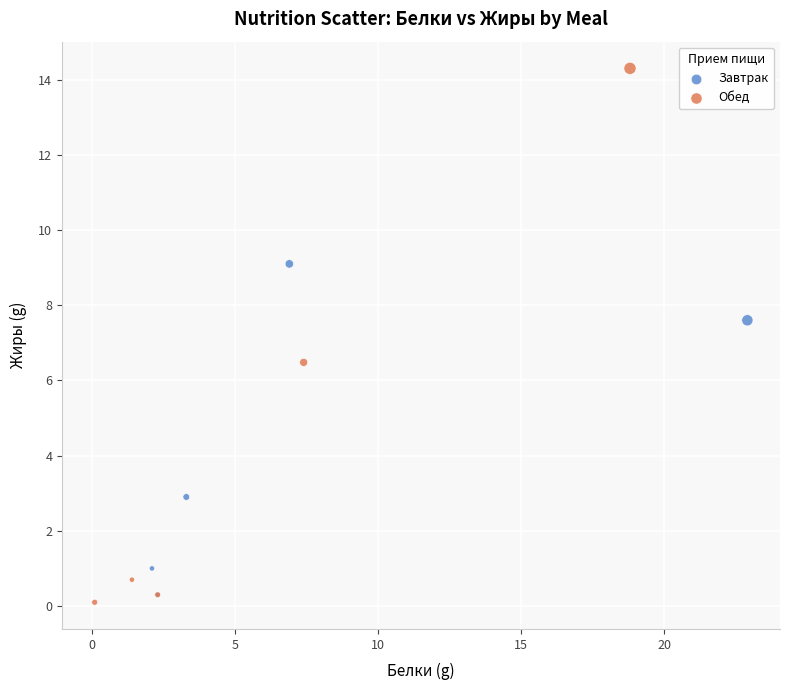

Which series contains the highest Y value?

Обед